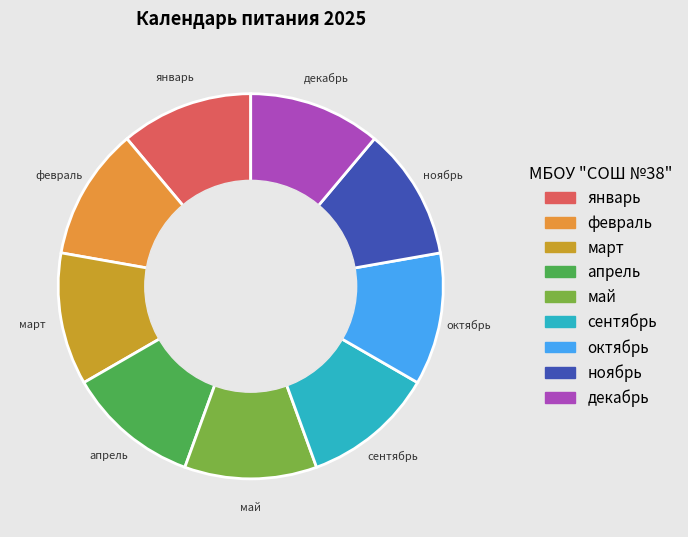

How many segments does this pie chart have?

9